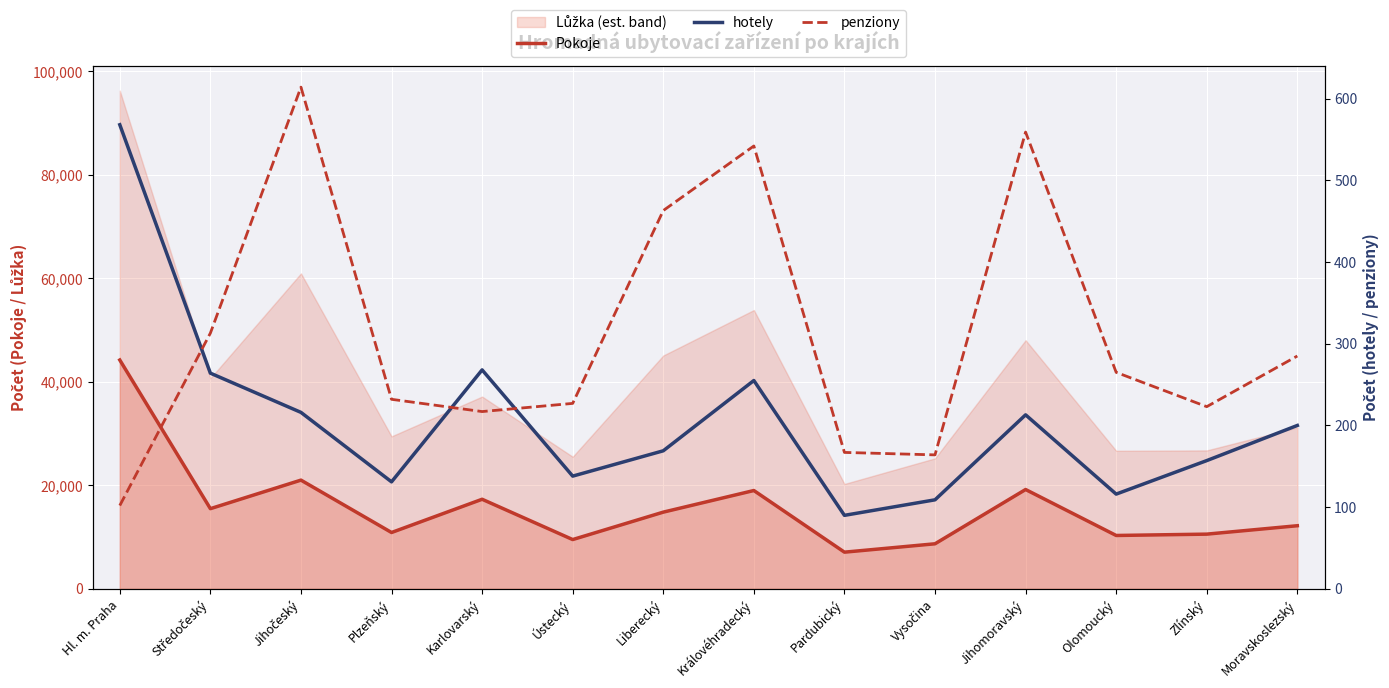

What position from the left is Ústecký?

6